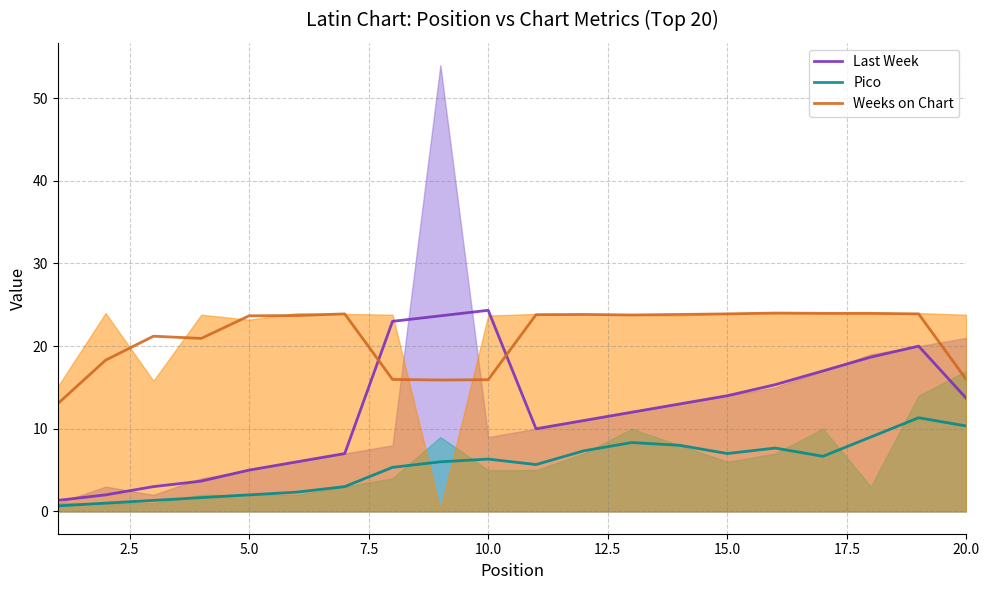

How many series are shown in this chart?

3